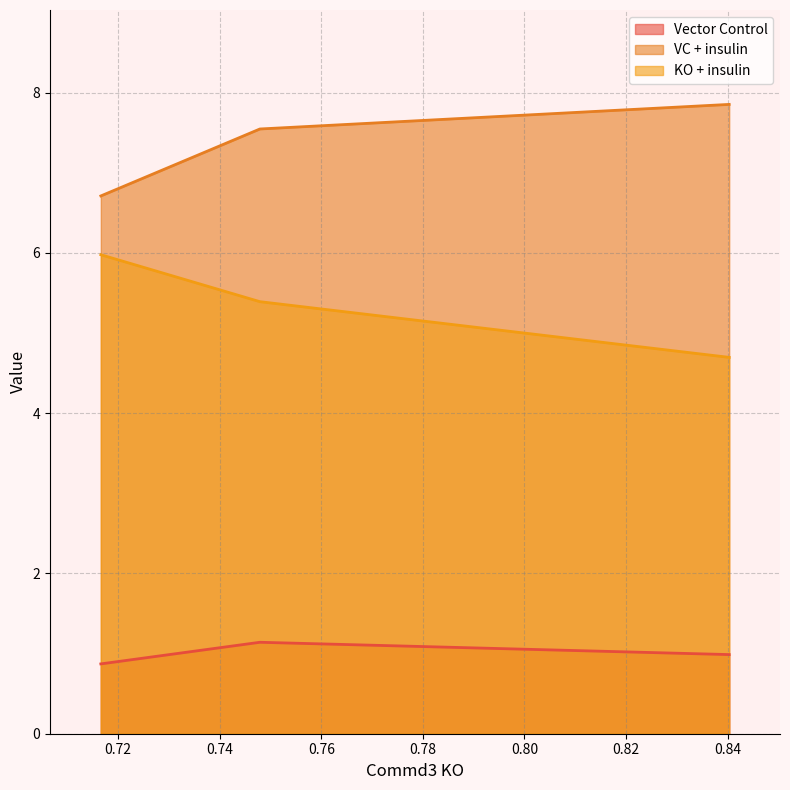

Reading right to left, list all the values displayed in this chart.

Vector Control: 1.0	1.1	0.9
VC + insulin: 7.9	7.5	6.7
KO + insulin: 4.7	5.4	6.0